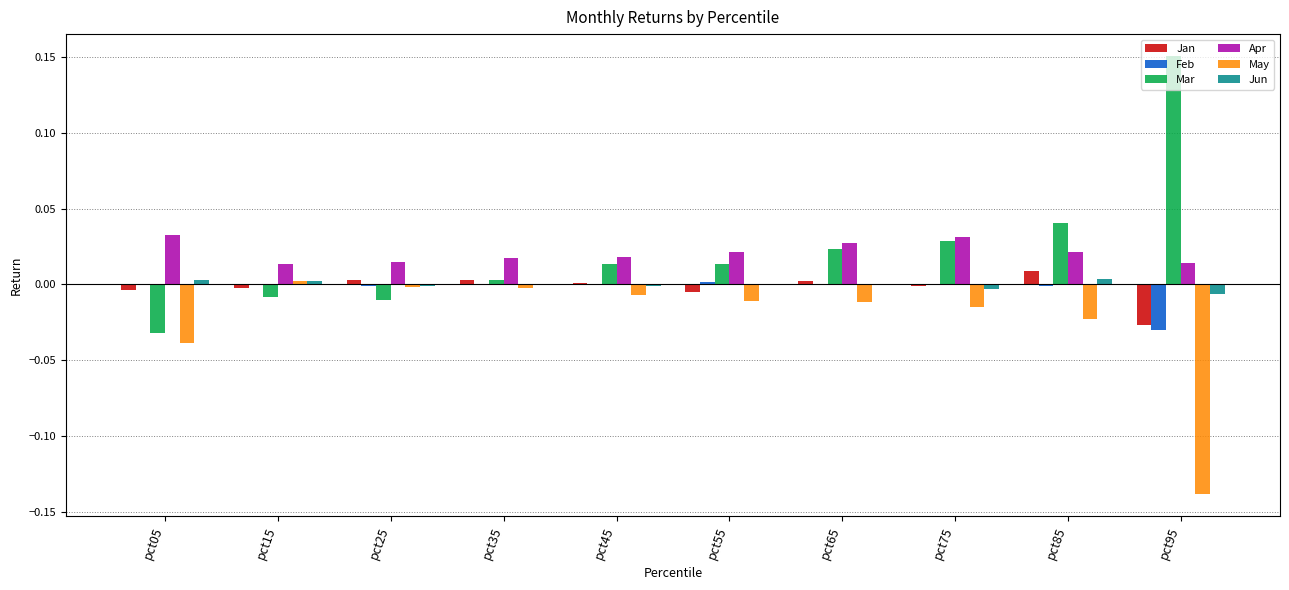

Is it true that May equals -0.0 at pct45?

True